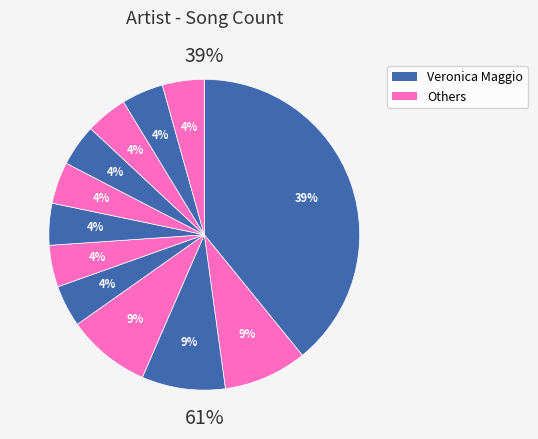

To the nearest percent, what percentage of the pie is Veronica Maggio?

39%